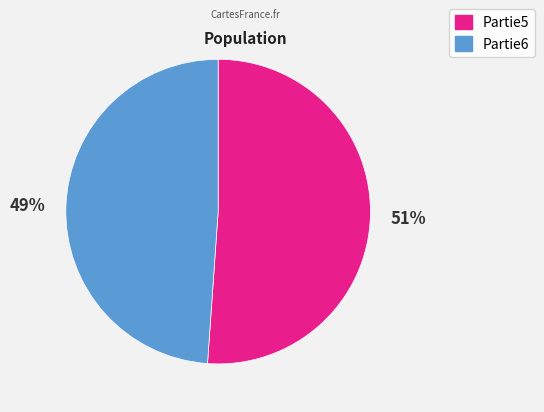

To the nearest percent, what is the difference between the Partie6 and Partie5 slice percentages?

2%